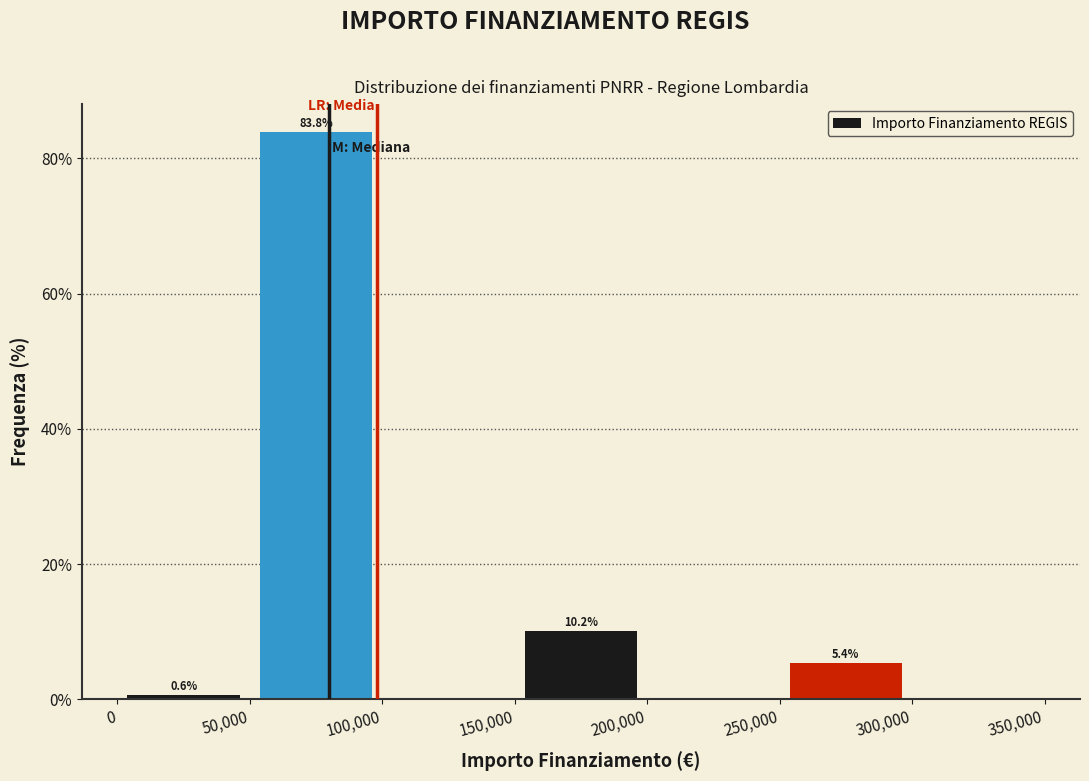

Which range on the x-axis has the tallest bar?

50,000 to 100,000